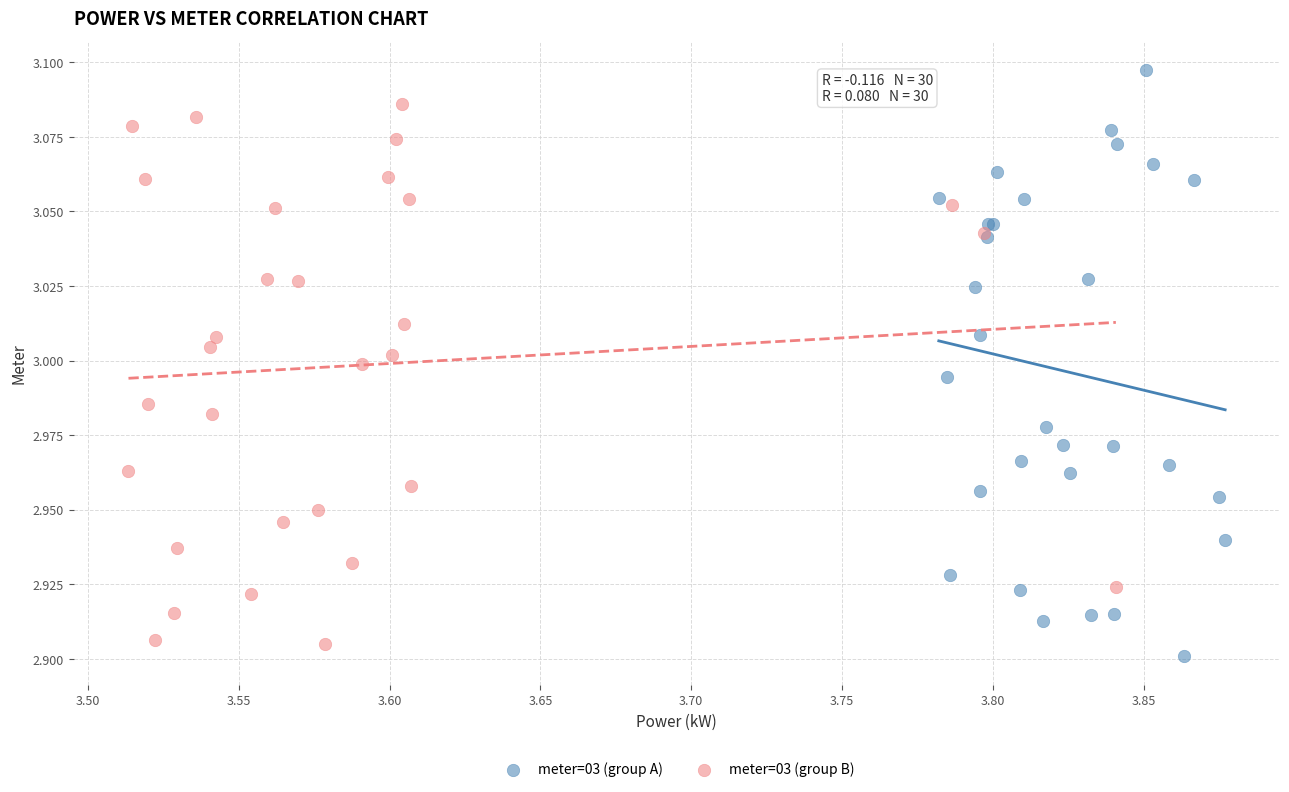

What are all the series names shown in the legend?

meter=03 (group A), meter=03 (group B)